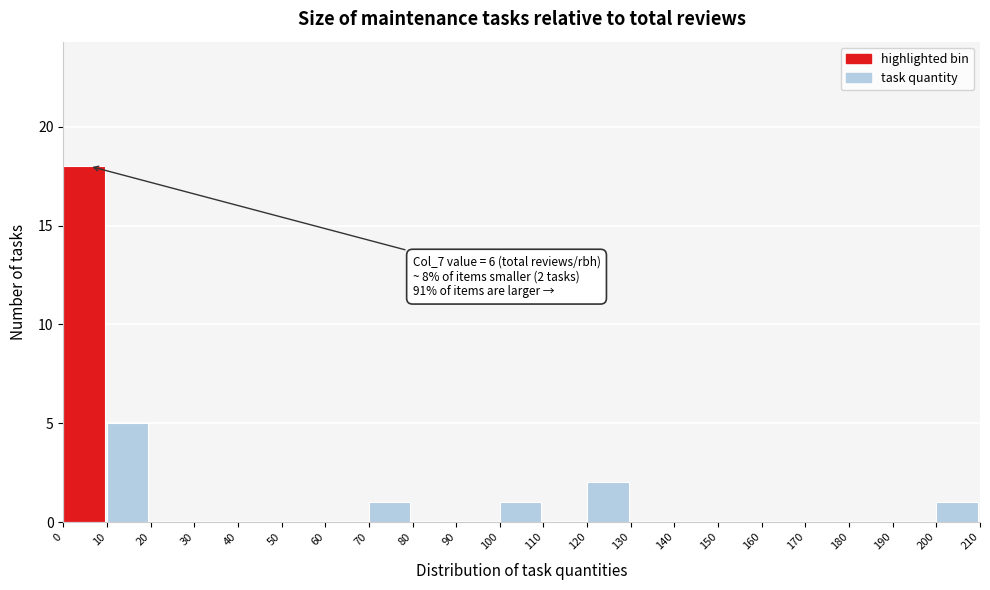

Which range on the x-axis has the tallest bar?

0 to 10